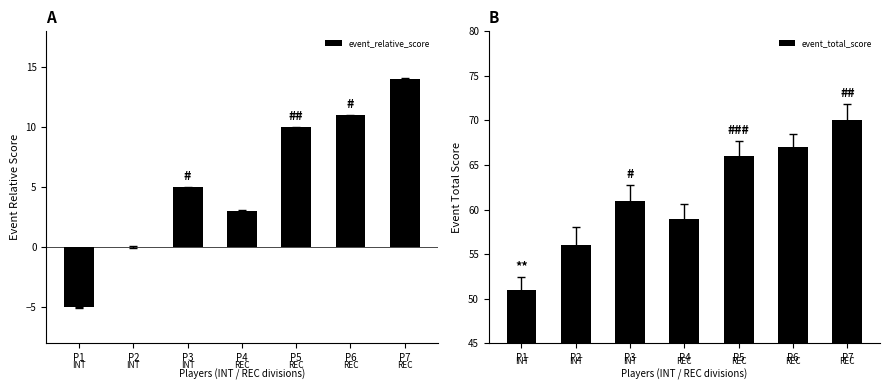

What is the sum of all event_total_score values?

430